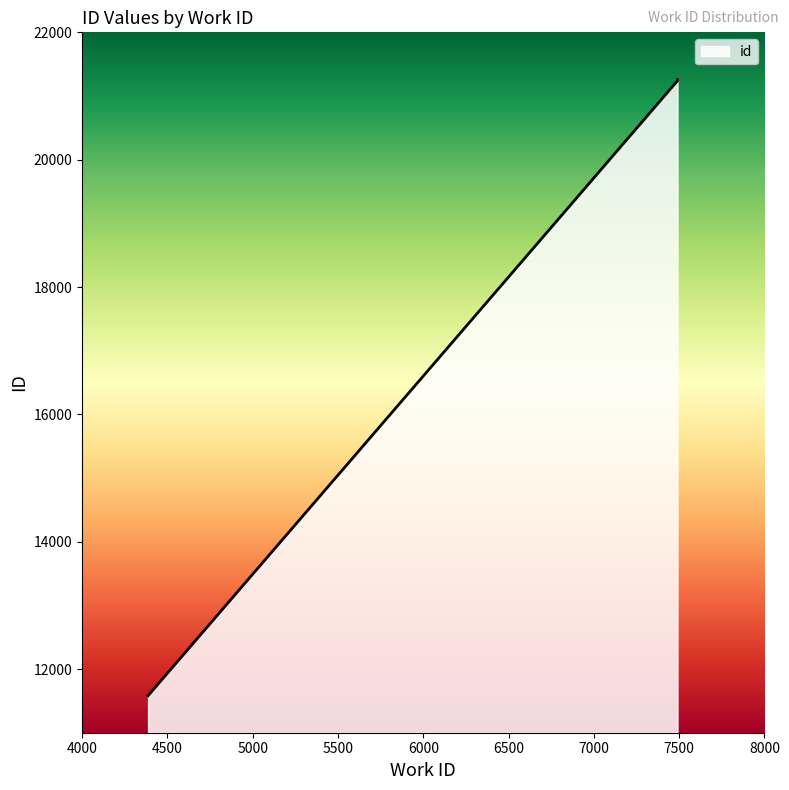

What is the difference between the maximum and minimum values?

9678